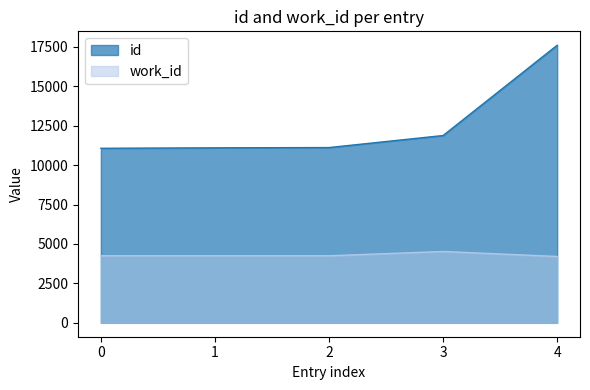

True or false: id and work_id intersect in this chart.

False